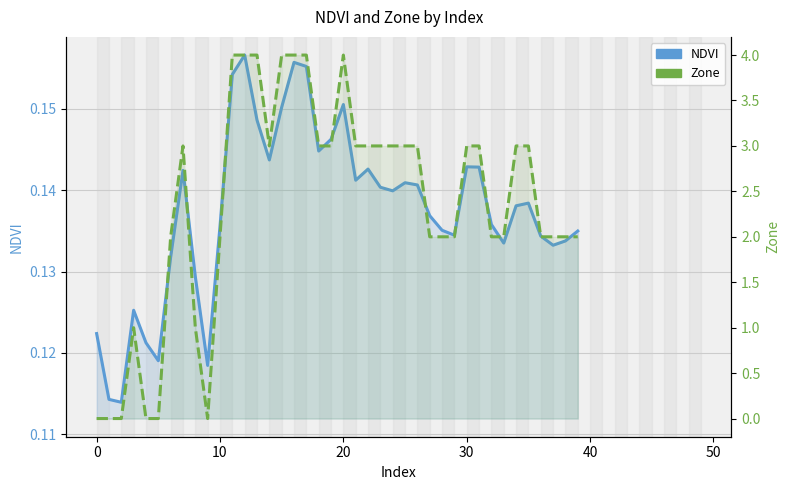

Reading right to left, what are all the values shown in this chart?

NDVI: 0.1	0.1	0.1	0.1	0.1	0.1	0.1	0.1	0.1	0.1	0.1	0.1	0.1	0.1	0.1	0.1	0.1	0.1	0.1	0.2	0.1	0.1	0.2	0.2	0.2	0.1	0.1	0.2	0.2	0.1	0.1	0.1	0.1	0.1	0.1	0.1	0.1	0.1	0.1	0.1
Zone: 2.0	2.0	2.0	2.0	3.0	3.0	2.0	2.0	3.0	3.0	2.0	2.0	2.0	3.0	3.0	3.0	3.0	3.0	3.0	4.0	3.0	3.0	4.0	4.0	4.0	3.0	4.0	4.0	4.0	2.0	0.0	1.0	3.0	2.0	0.0	0.0	1.0	0.0	0.0	0.0